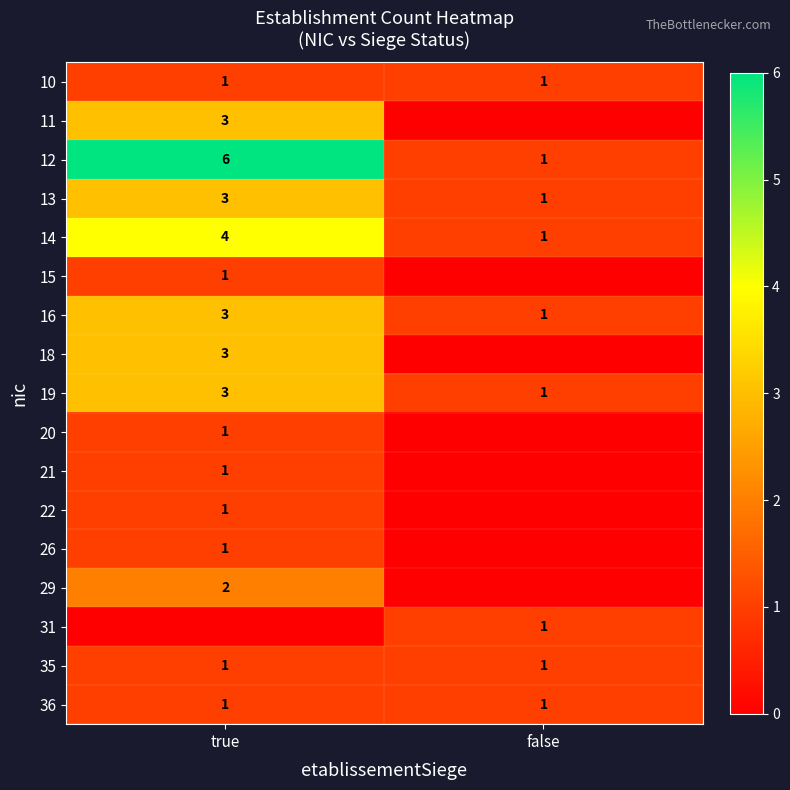

What is the difference between the 13 values at false and true?

2